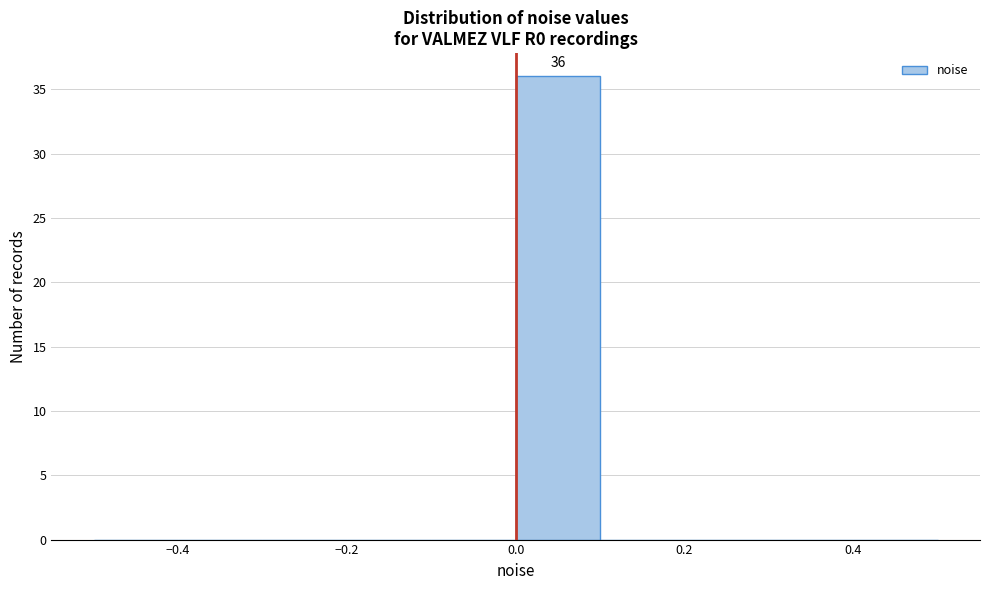

Which range on the x-axis has the tallest bar?

0.0 to 0.1